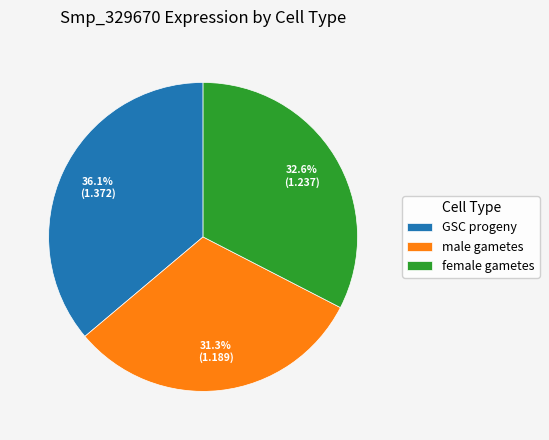

Does GSC progeny account for over 50% of the chart?

No